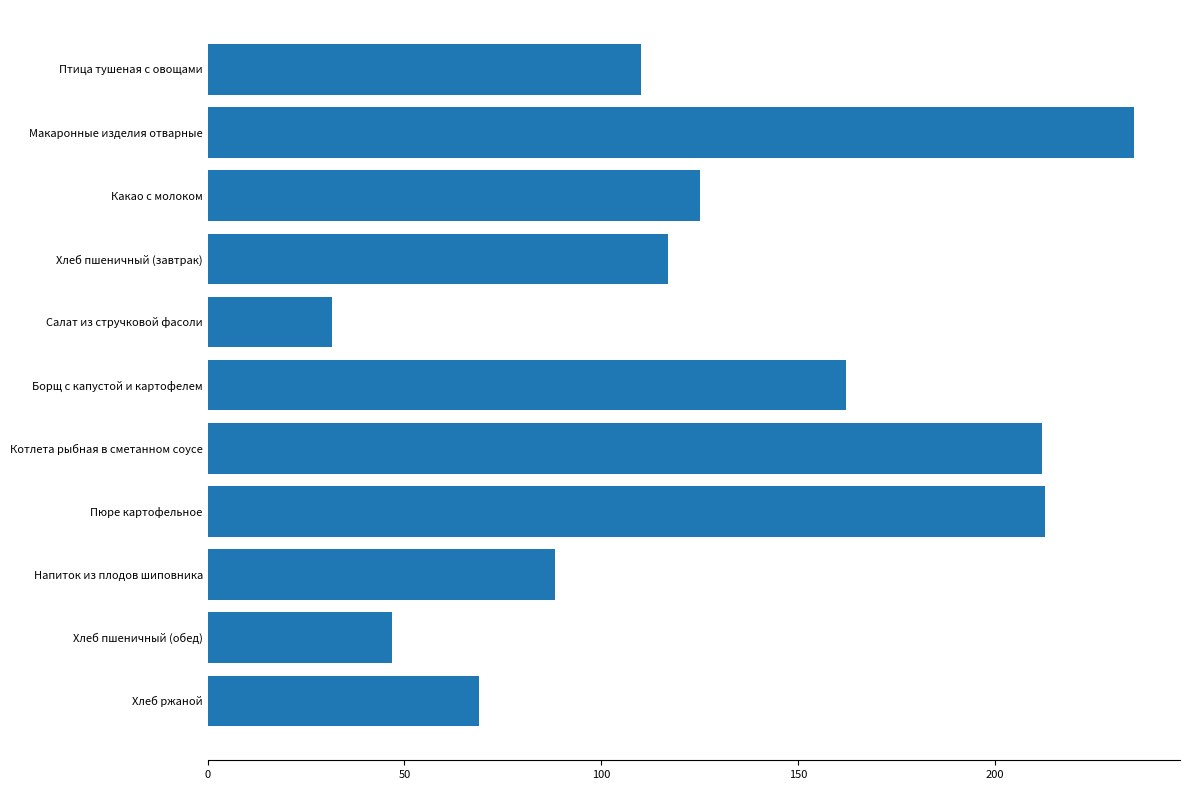

Is it true that the value at Салат из стручковой фасоли is 31.5?

True